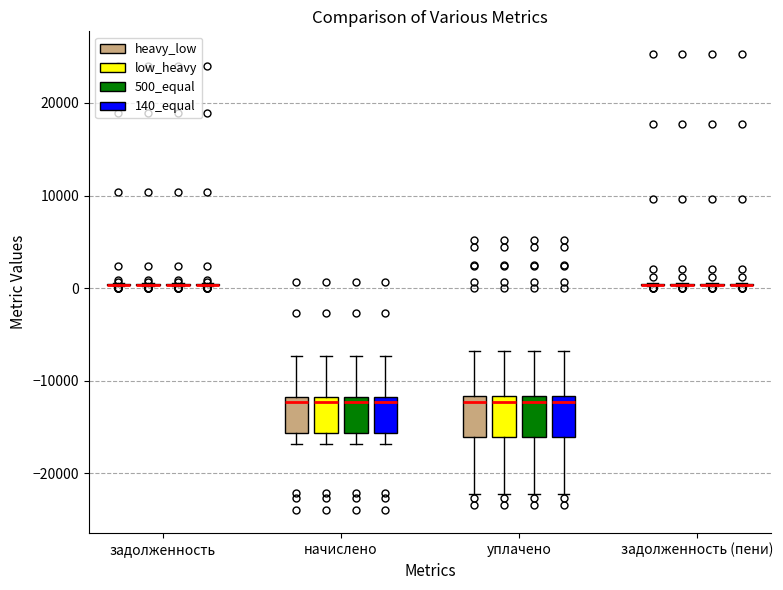

Reading left to right, read every box against the y-axis: the position of its median line, the range the box covers, and the ends of its whiskers. The values are not printed on the chart, so give them approximately, as read against the axis.

задолженность (heavy_low): box collapsed to a line at 0, whiskers 0 to 1000
задолженность (low_heavy): box collapsed to a line at 0, whiskers 0 to 1000
задолженность (500_equal): box collapsed to a line at 0, whiskers 0 to 1000
задолженность (140_equal): box collapsed to a line at 0, whiskers 0 to 1000
начислено (heavy_low): median -12000 (just below the box's upper edge), box -16000 to -12000, whiskers -17000 to -7000
начислено (low_heavy): median -12000 (just below the box's upper edge), box -16000 to -12000, whiskers -17000 to -7000
начислено (500_equal): median -12000 (just below the box's upper edge), box -16000 to -12000, whiskers -17000 to -7000
начислено (140_equal): median -12000 (just below the box's upper edge), box -16000 to -12000, whiskers -17000 to -7000
уплачено (heavy_low): median -12000 (just below the box's upper edge), box -16000 to -12000, whiskers -22000 to -7000
уплачено (low_heavy): median -12000 (just below the box's upper edge), box -16000 to -12000, whiskers -22000 to -7000
уплачено (500_equal): median -12000 (just below the box's upper edge), box -16000 to -12000, whiskers -22000 to -7000
уплачено (140_equal): median -12000 (just below the box's upper edge), box -16000 to -12000, whiskers -22000 to -7000
задолженность (пени) (heavy_low): box collapsed to a line at 0, whiskers 0 to 1000
задолженность (пени) (low_heavy): box collapsed to a line at 0, whiskers 0 to 1000
задолженность (пени) (500_equal): box collapsed to a line at 0, whiskers 0 to 1000
задолженность (пени) (140_equal): box collapsed to a line at 0, whiskers 0 to 1000